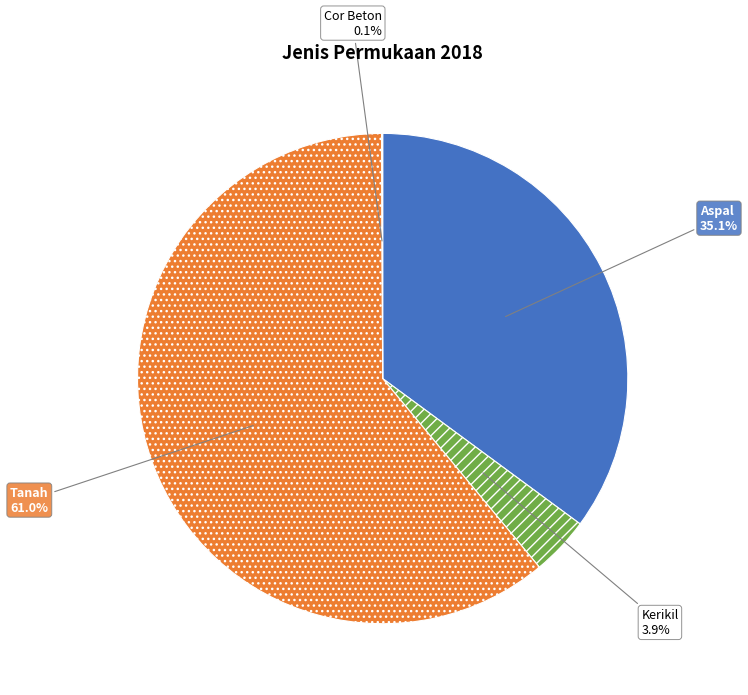

The Aspal slice represents 35% of the pie. True or false?

True